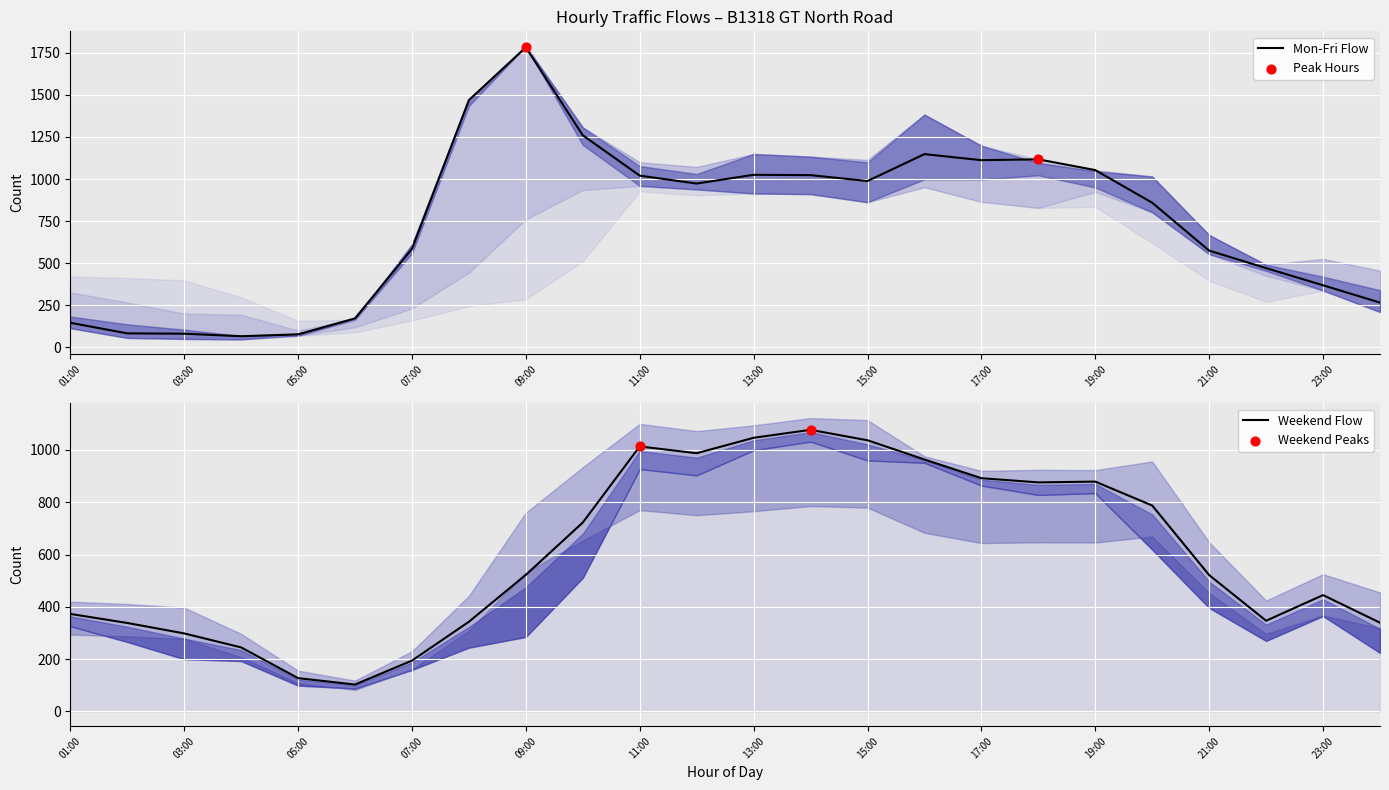

At how many categories does at least one series exceed 1063?

7